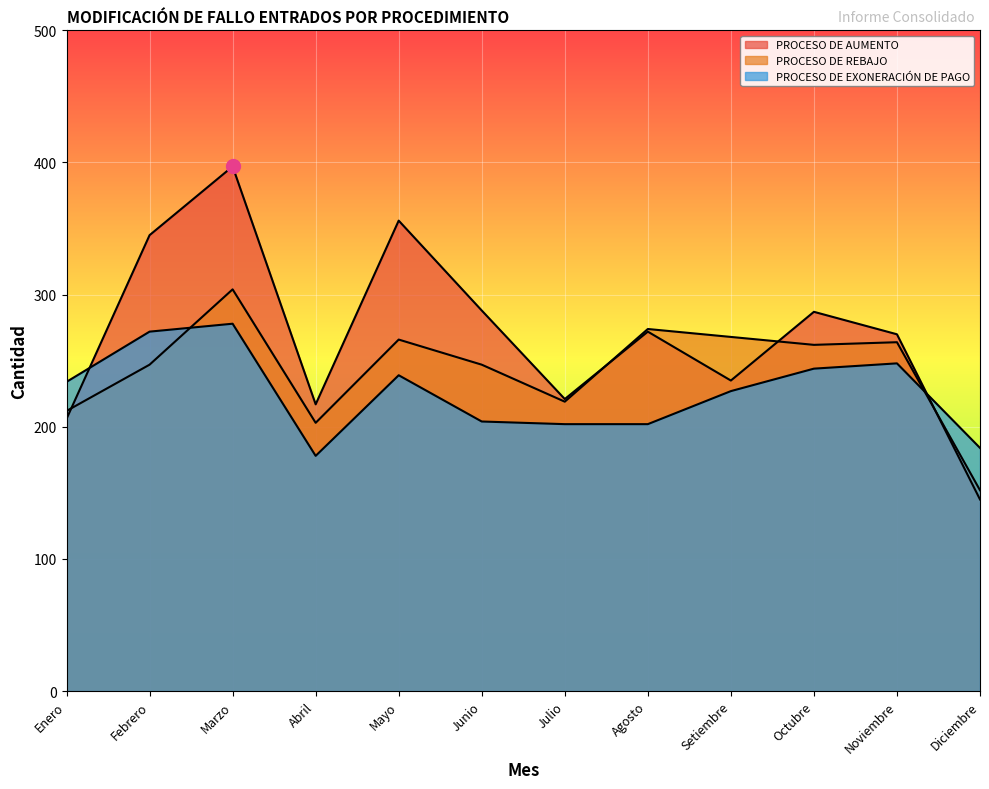

At Abril, list the series in order from largest to smallest.

PROCESO DE AUMENTO, PROCESO DE REBAJO, PROCESO DE EXONERACIÓN DE PAGO